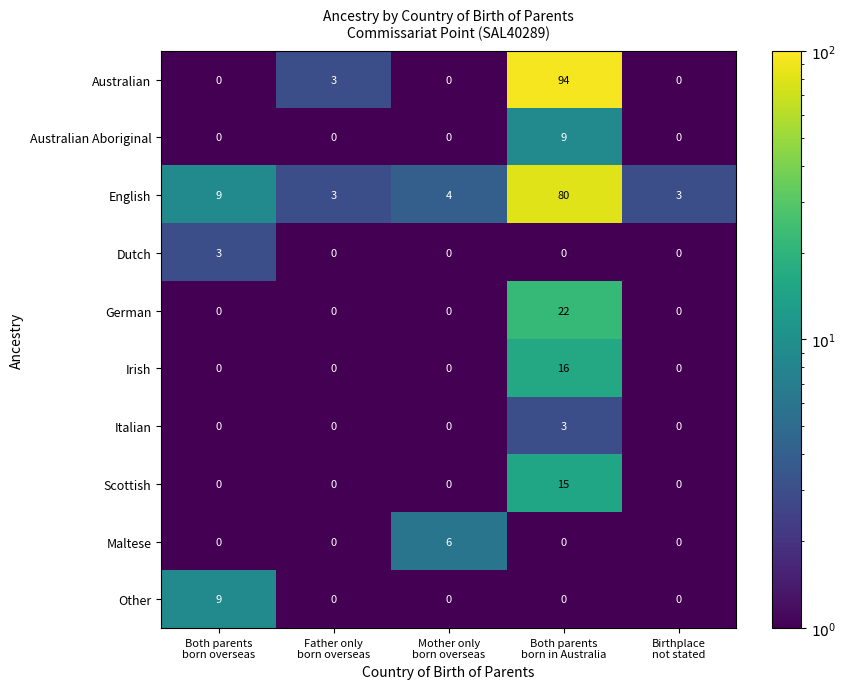

Count the Italian values in the range 0 to 1.

4